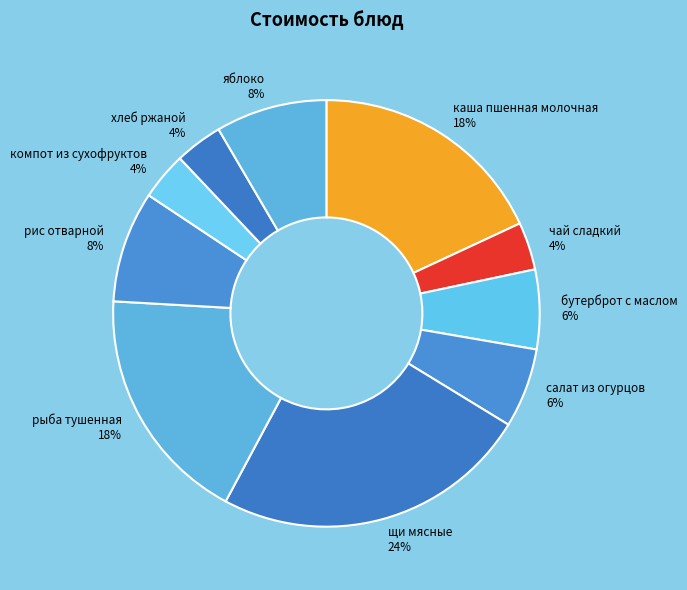

Which slice is the largest?

щи мясные